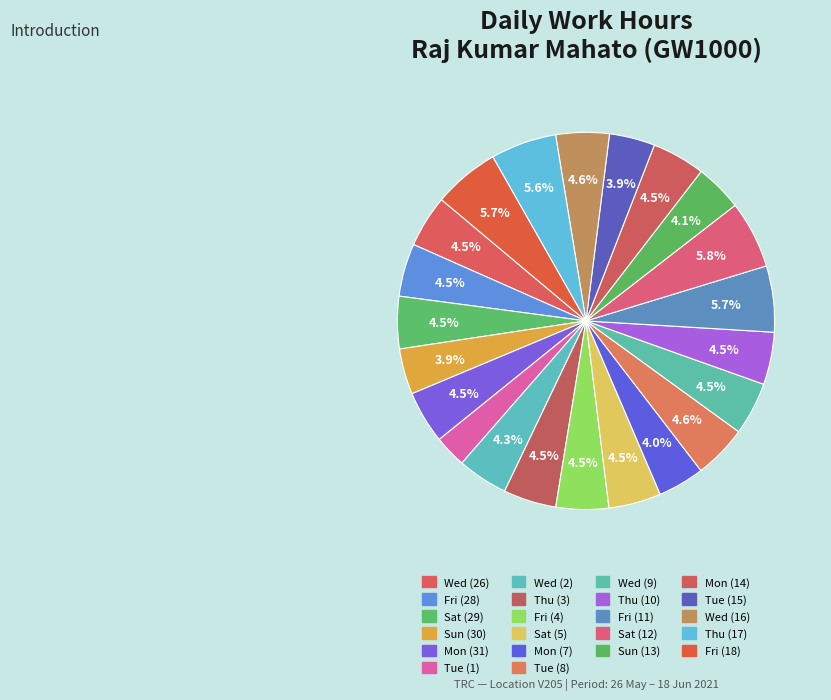

How many segments does this pie chart have?

22